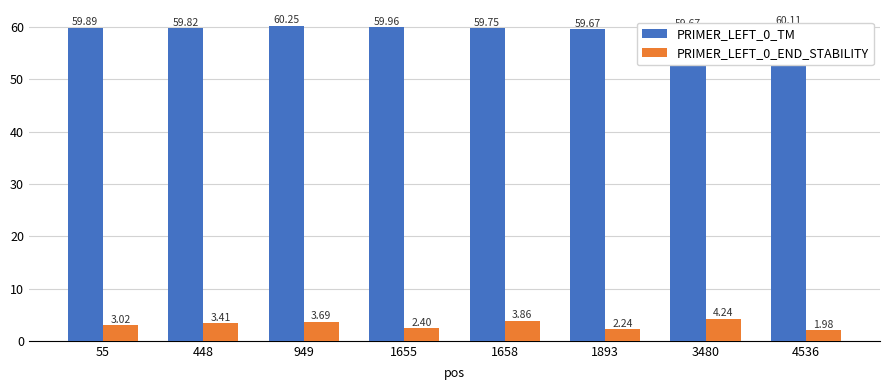

The value of PRIMER_LEFT_0_TM at 949 is 84.7. True or false?

False